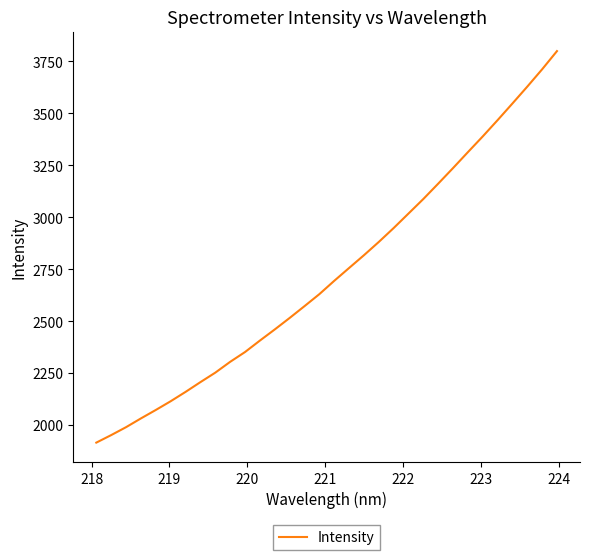

What is the smallest value displayed?

1916.1